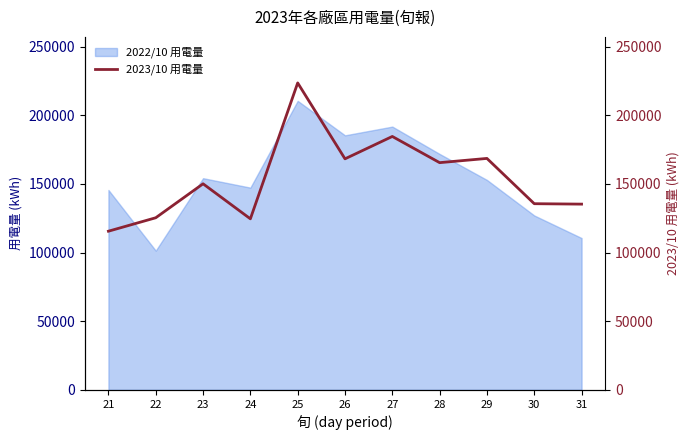

What is the difference between the maximum and minimum values?

108020.0